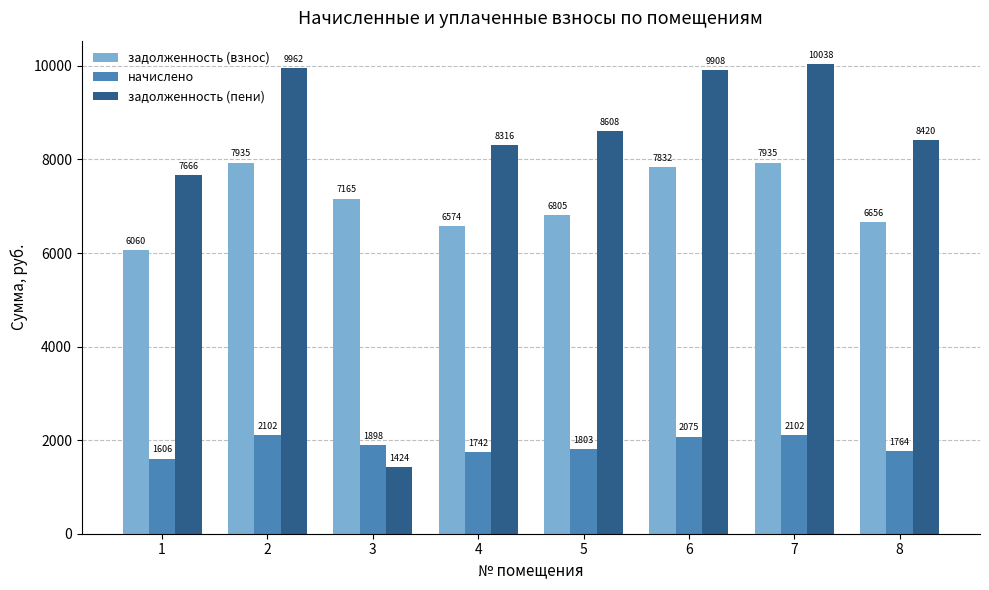

How many data points does each series have?

8